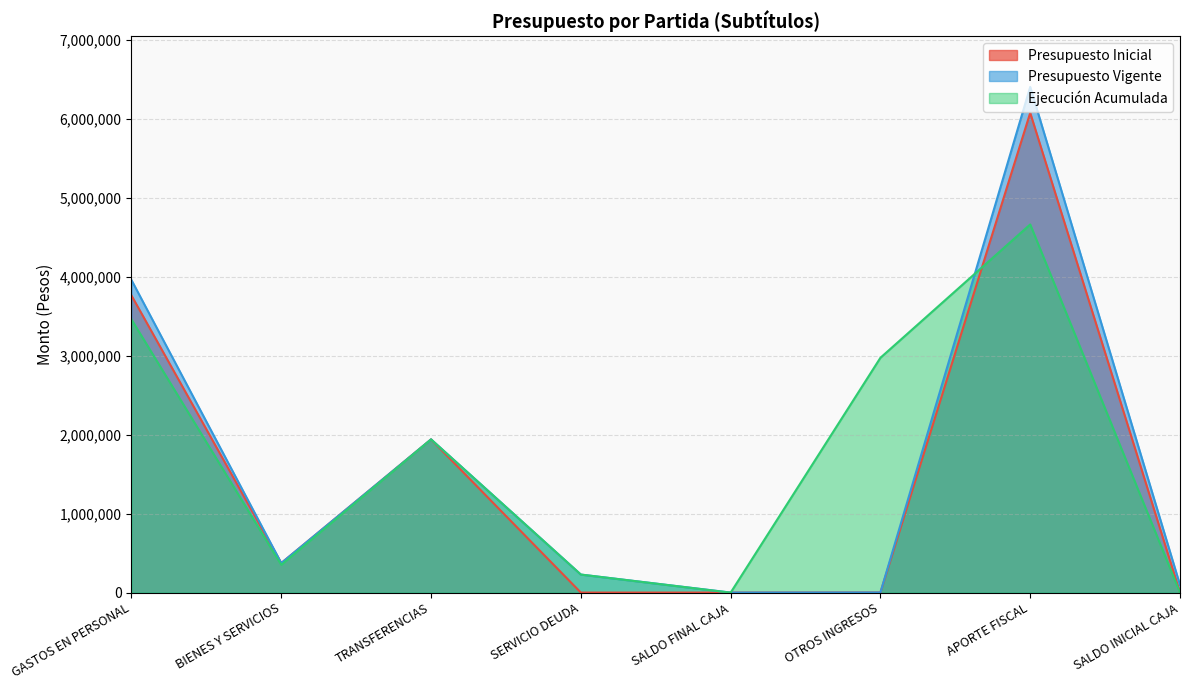

At which label does Presupuesto Inicial first exceed 374516?

GASTOS EN PERSONAL